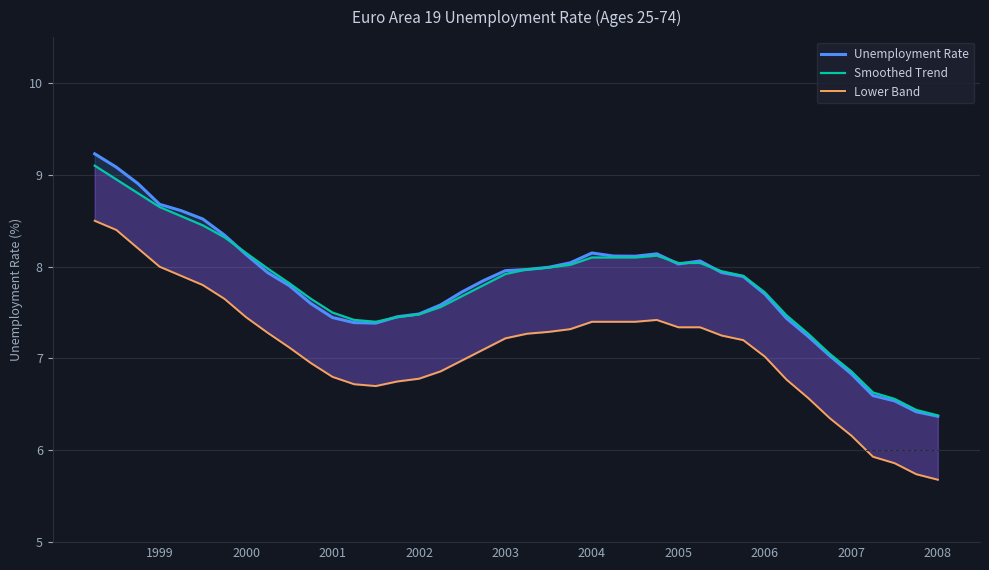

Is the value of Lower Band at 11 greater than the value of Unemployment Rate at 2000?

No